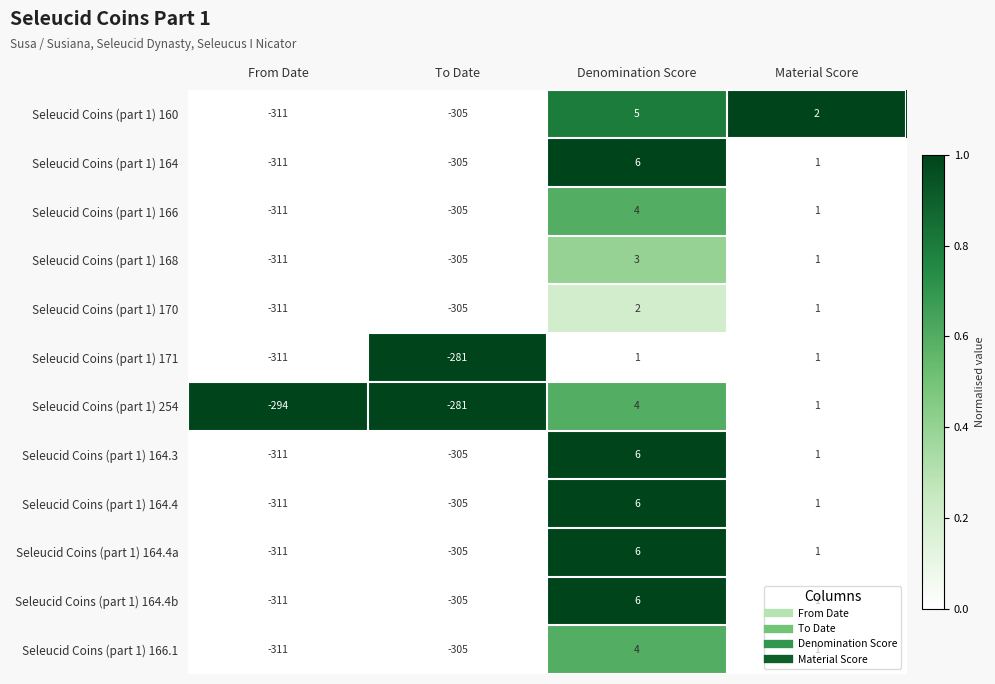

Which series has the largest total across all categories?

Seleucid Coins (part 1) 254